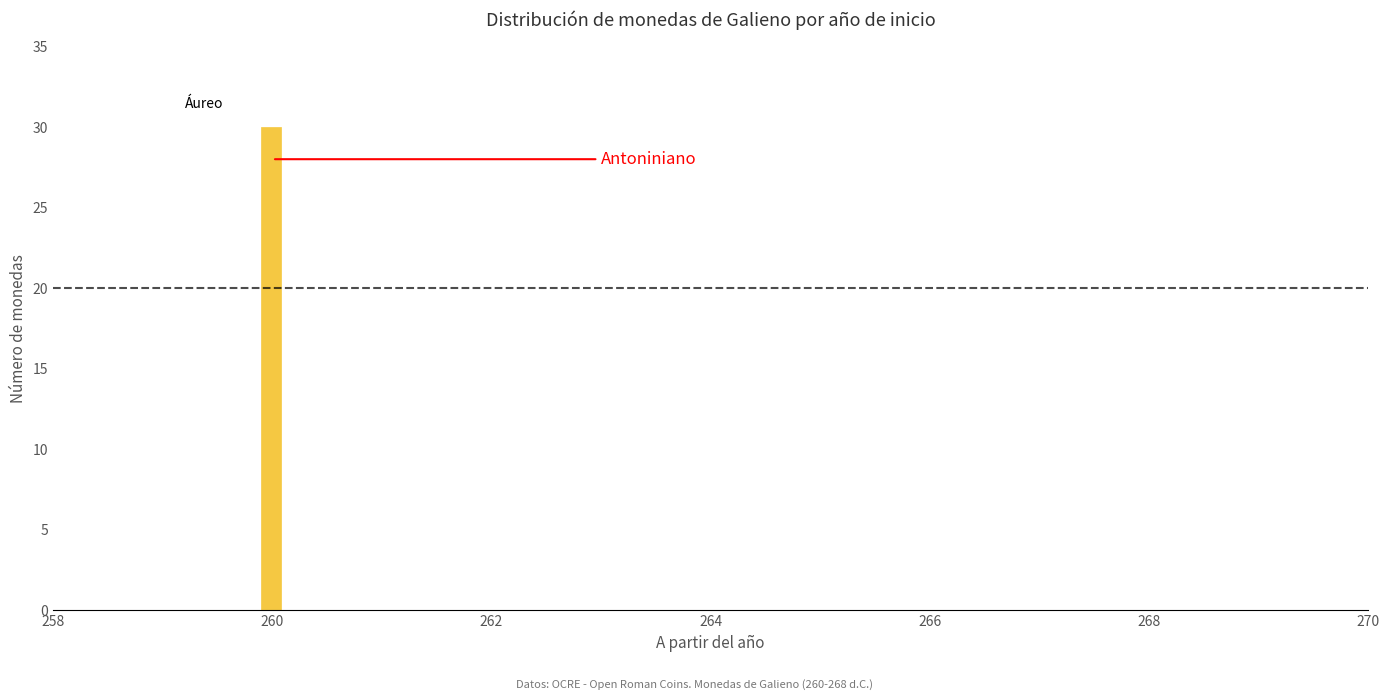

Read against the x-axis, roughly where is the centre of the tallest bar?

260.0